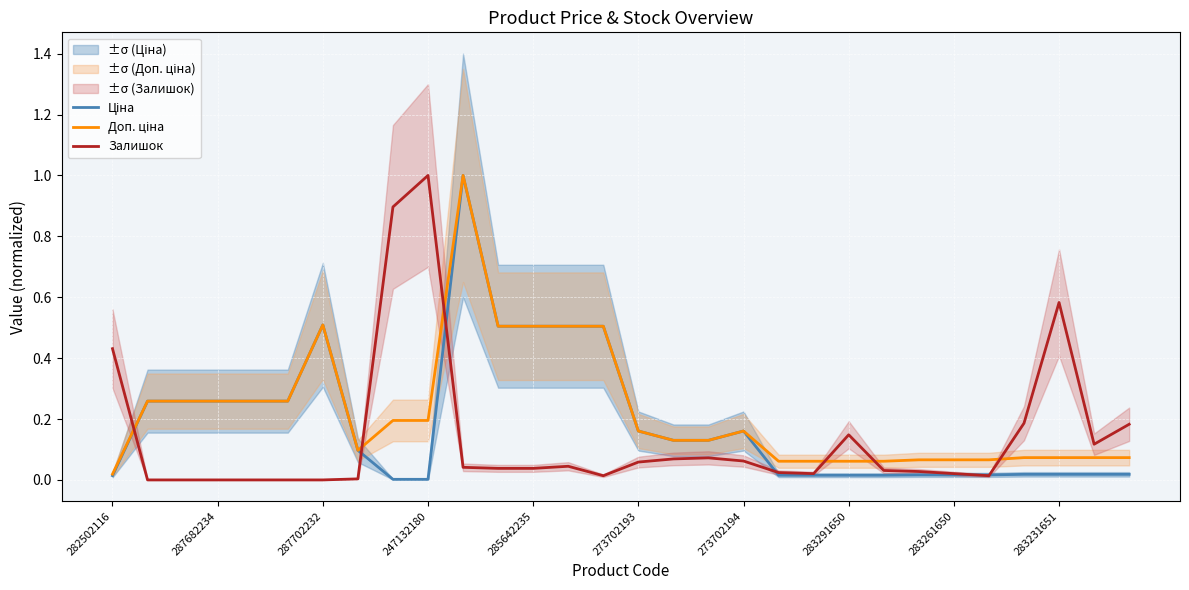

At 17, list the series in order from smallest to largest.

Залишок, Ціна, Доп. ціна